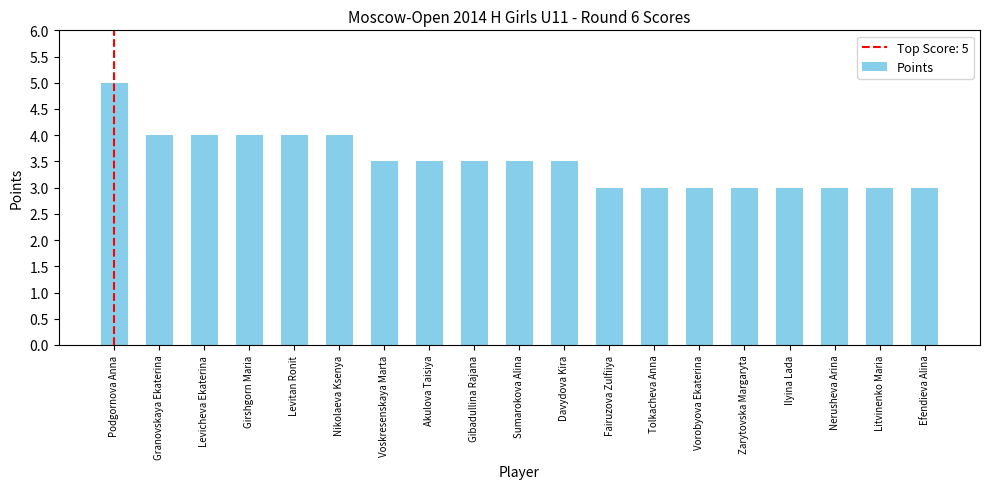

Which has a higher value, Nikolaeva Ksenya or Davydova Kira?

Nikolaeva Ksenya